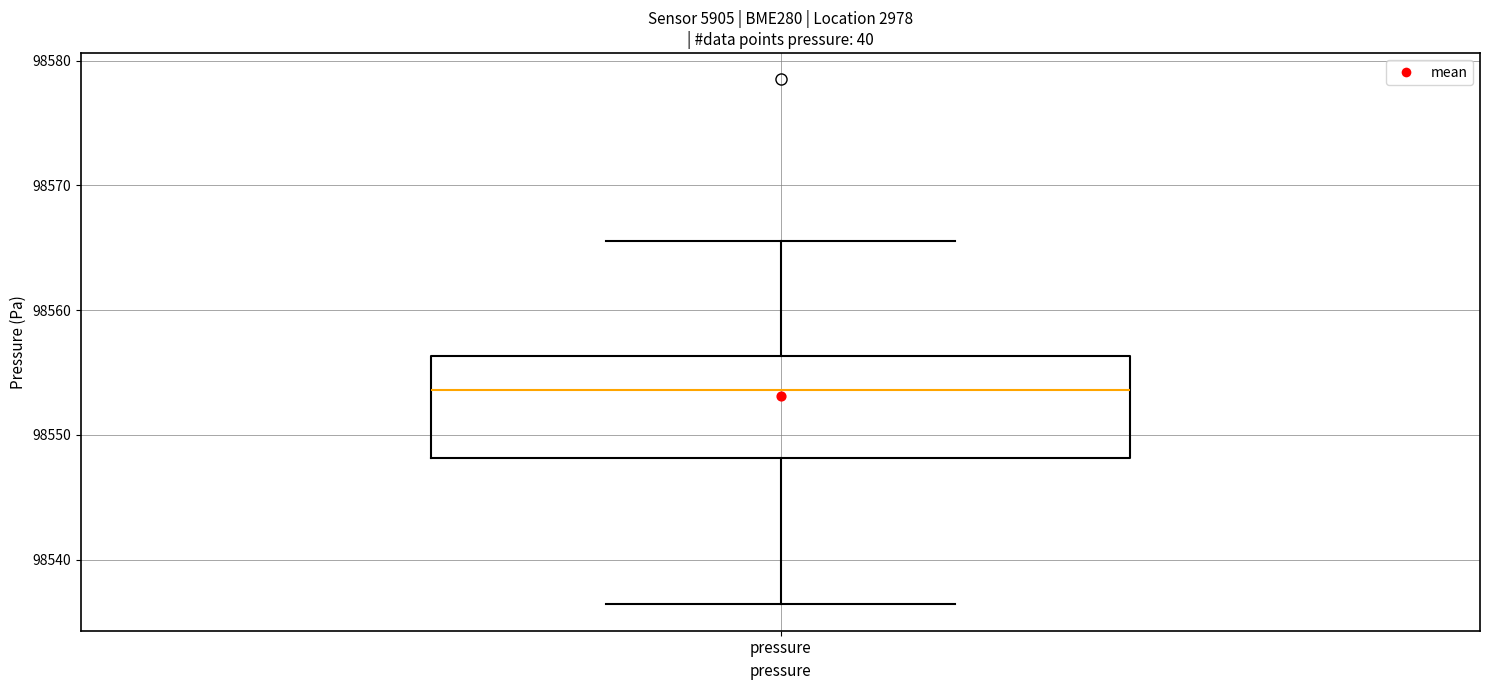

Where does the upper whisker of the box for pressure end on the y-axis? The values are not printed on the chart, so give them approximately, as read against the axis.

98566